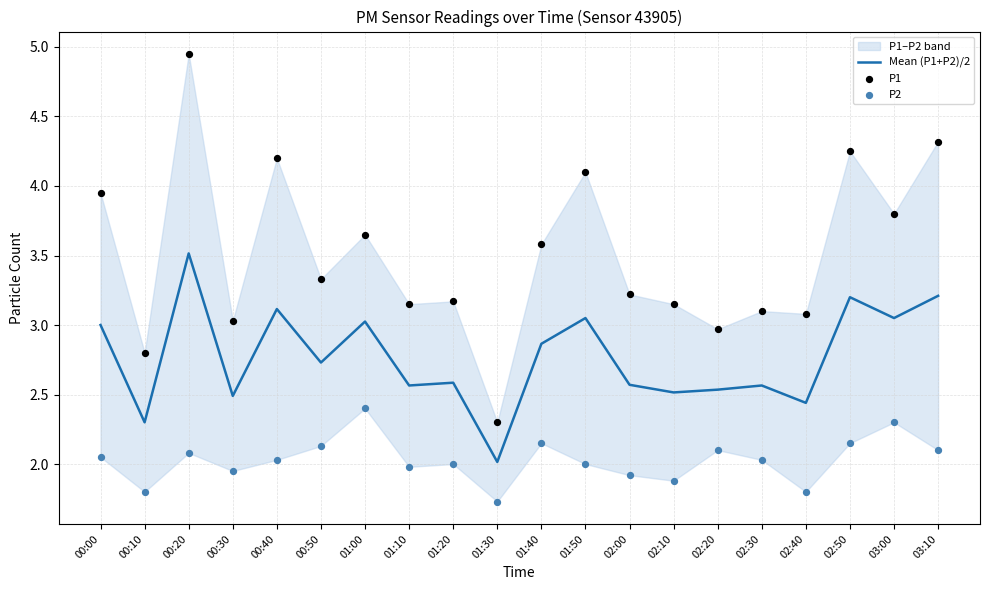

At which category is the sum across all series the highest?

00:20